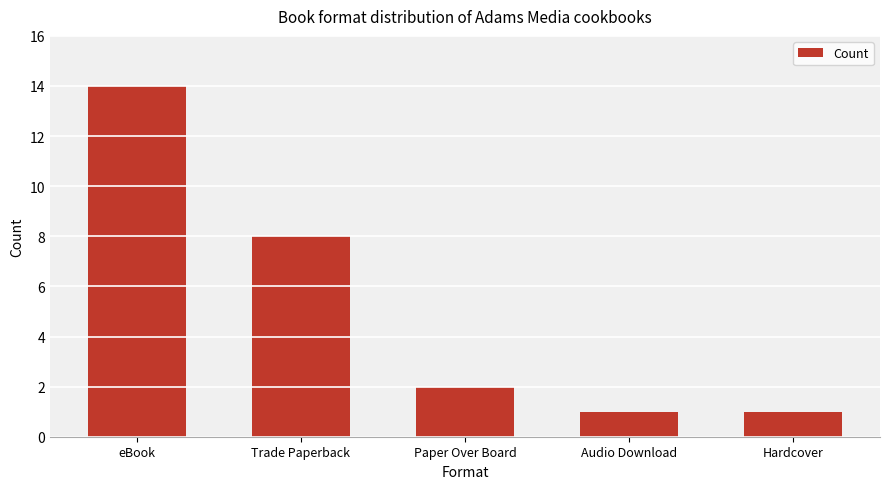

What is the maximum value shown in the chart?

14